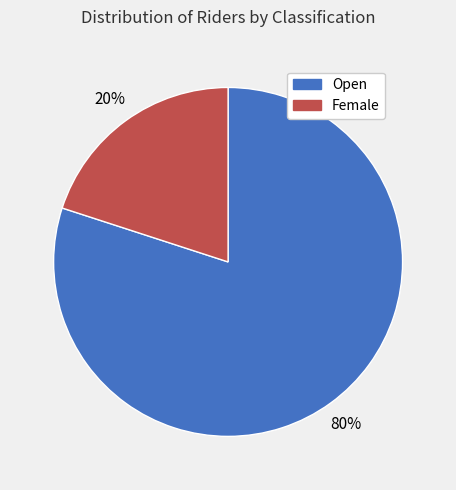

To the nearest percent, what is the combined percentage of Female and Open?

100%